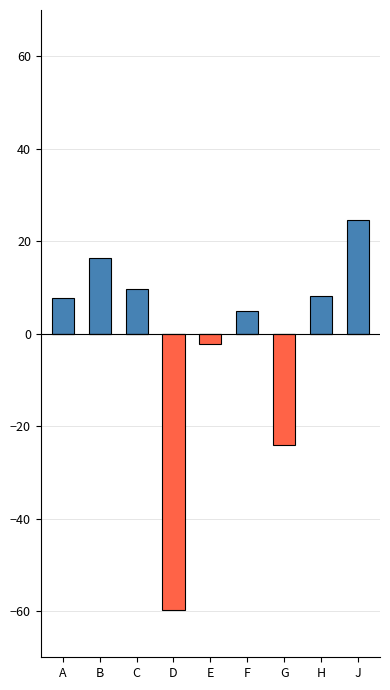

Reading left to right, transcribe all the data shown in this chart.

Net Community Benefit W/Indirect Costs 2009: 7.8	16.4	9.7	0.0	0.0	5.0	0.0	8.2	24.7
Net Community Benefit W/Indirect Costs 2008: 0.0	0.0	0.0	-59.8	-2.2	0.0	-24.1	0.0	0.0